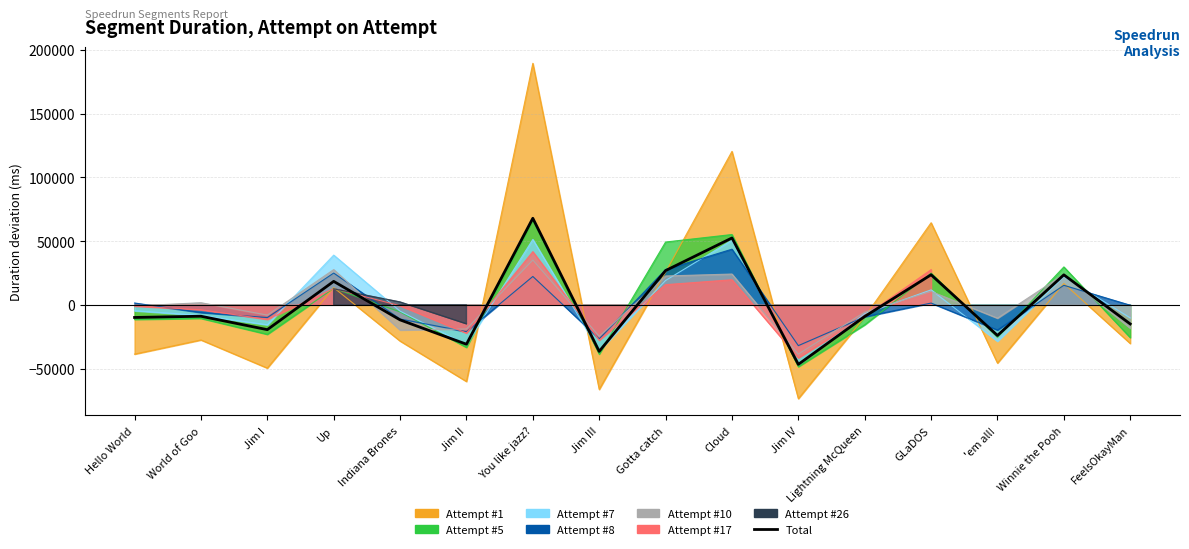

Reading right to left, list all the values displayed in this chart.

-15016.6	23513.0	-24065.0	23574.1	-9162.8	-46738.6	52444.1	26843.6	-36545.3	67898.1	-30932.9	-11826.9	18393.8	-19492.9	-8962.9	-9922.7